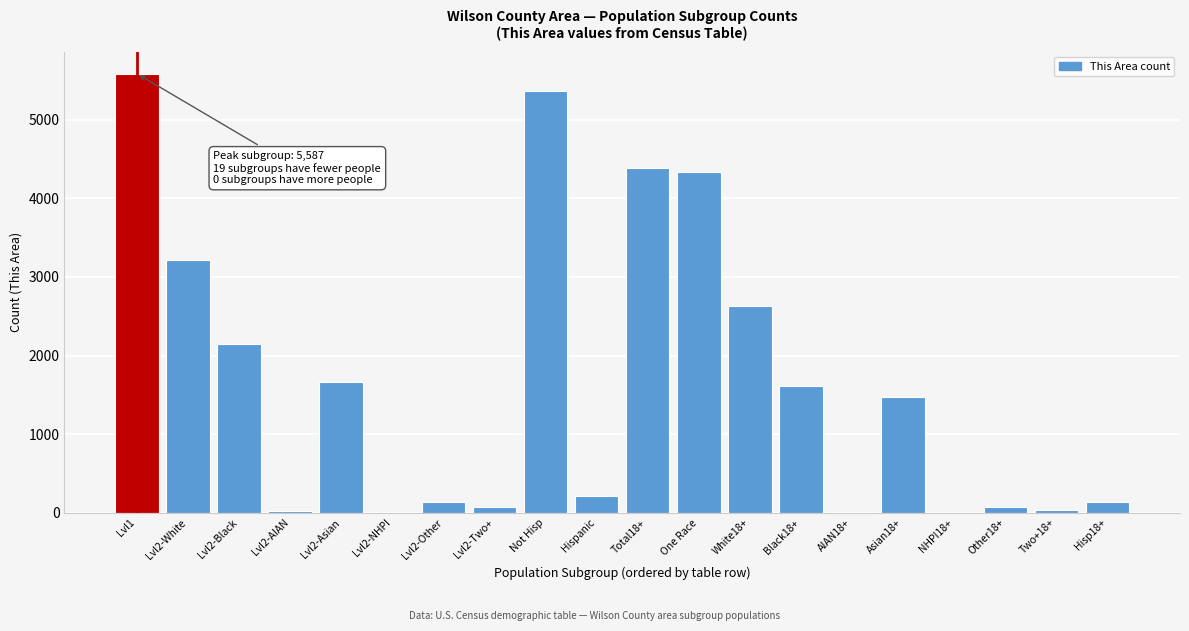

At which category does the chart reach its peak across all series?

Lvl1